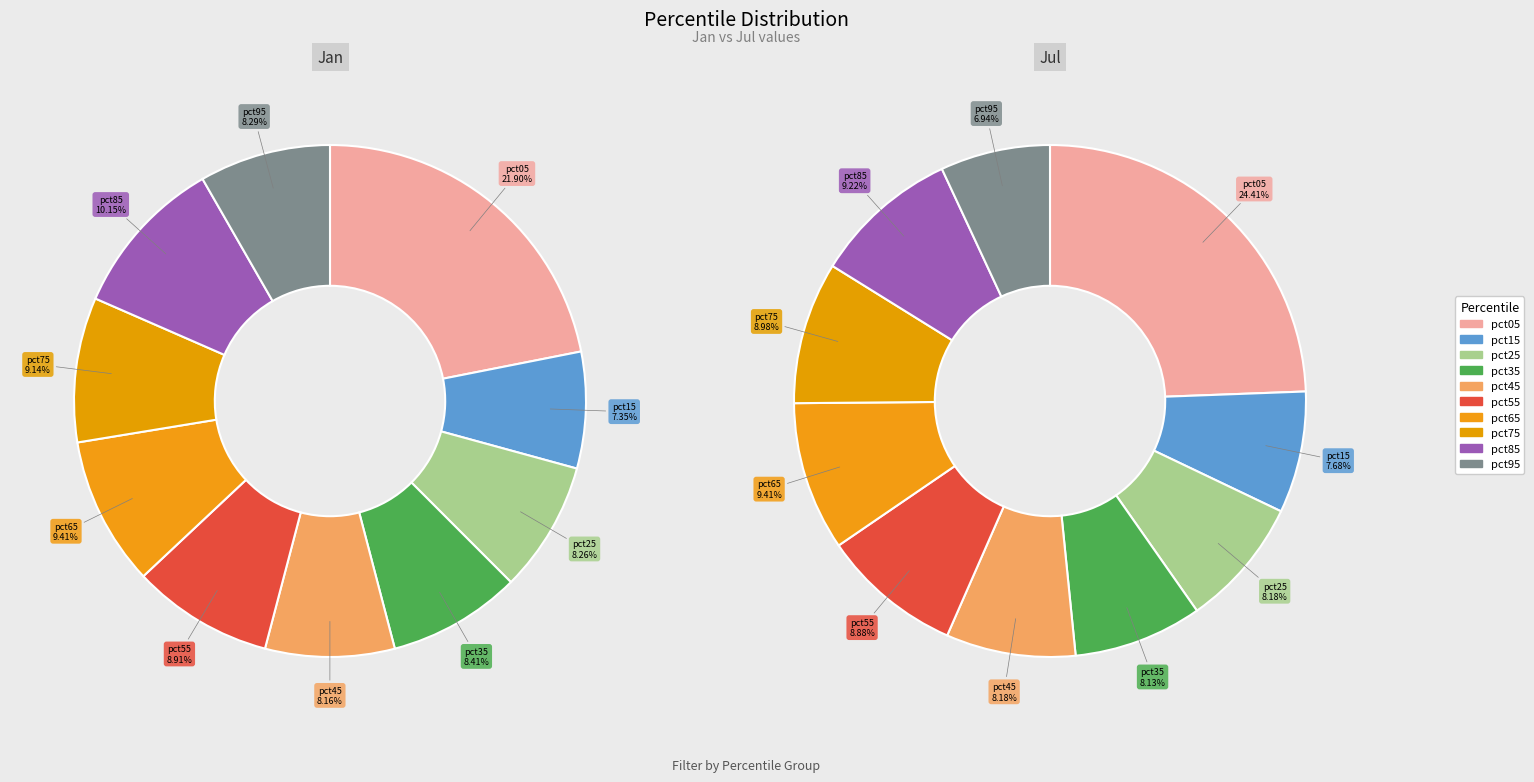

Which series has the largest range (max minus min)?

Jul